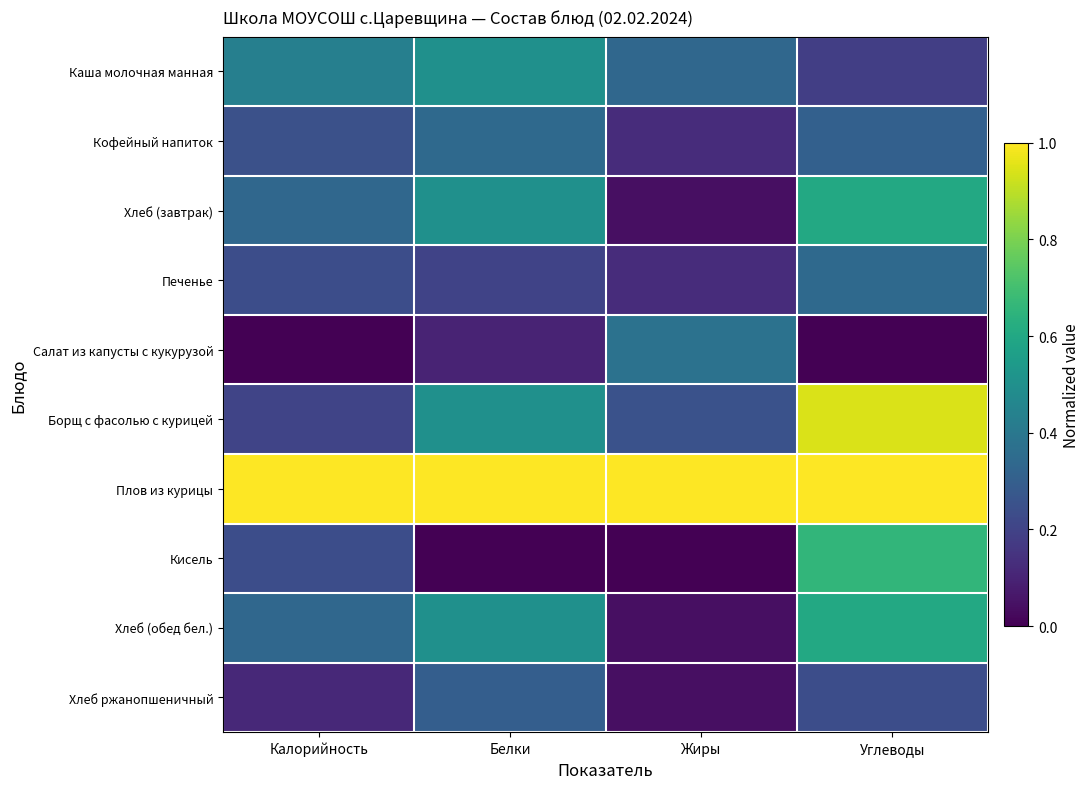

How many series are shown in this chart?

10